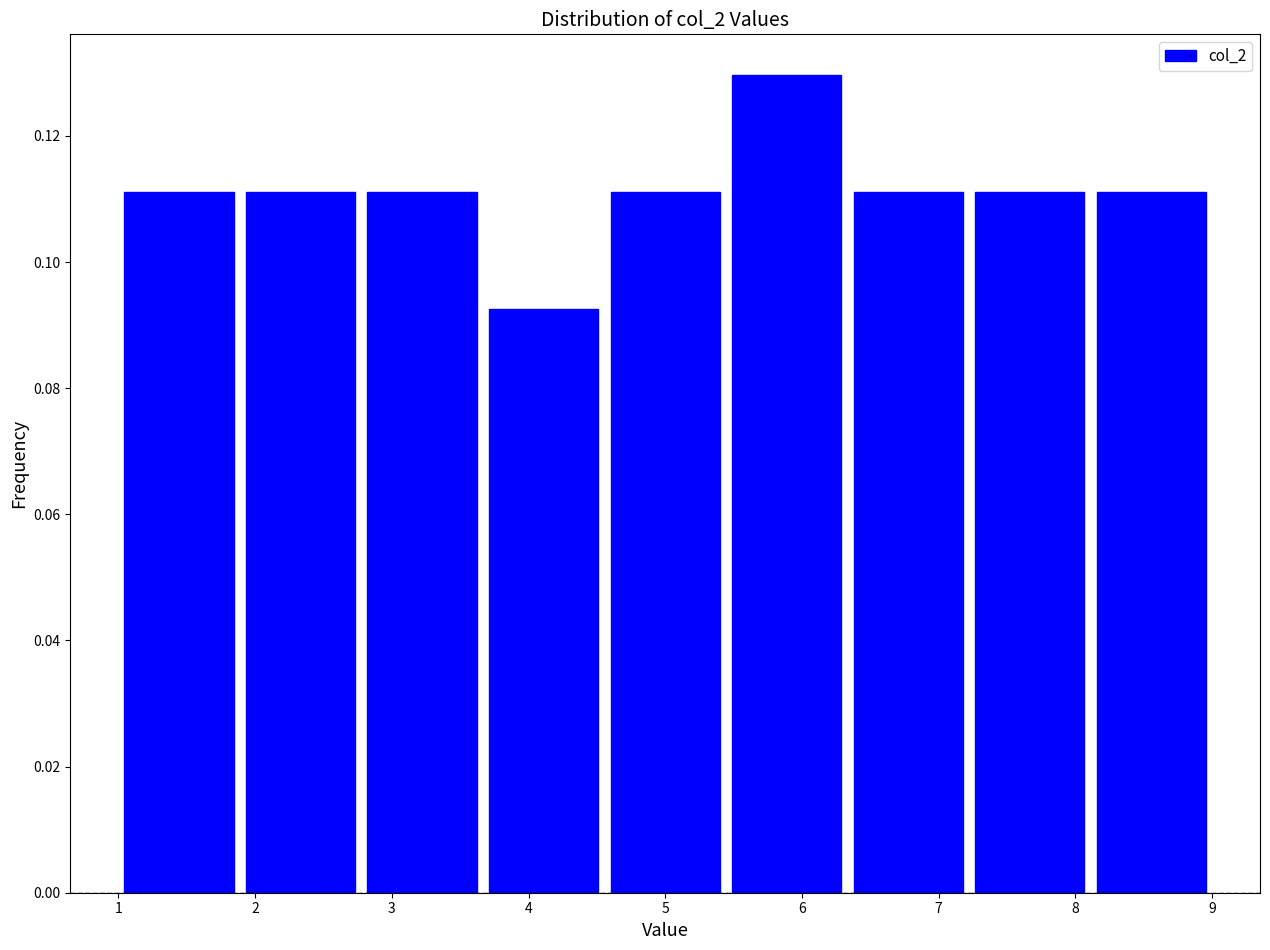

What is the height of the bar covering 6.3 to 7.2 on the x-axis? Neither the bar edges nor the heights are printed on the chart, so give them approximately, as read against the axes.

0.112